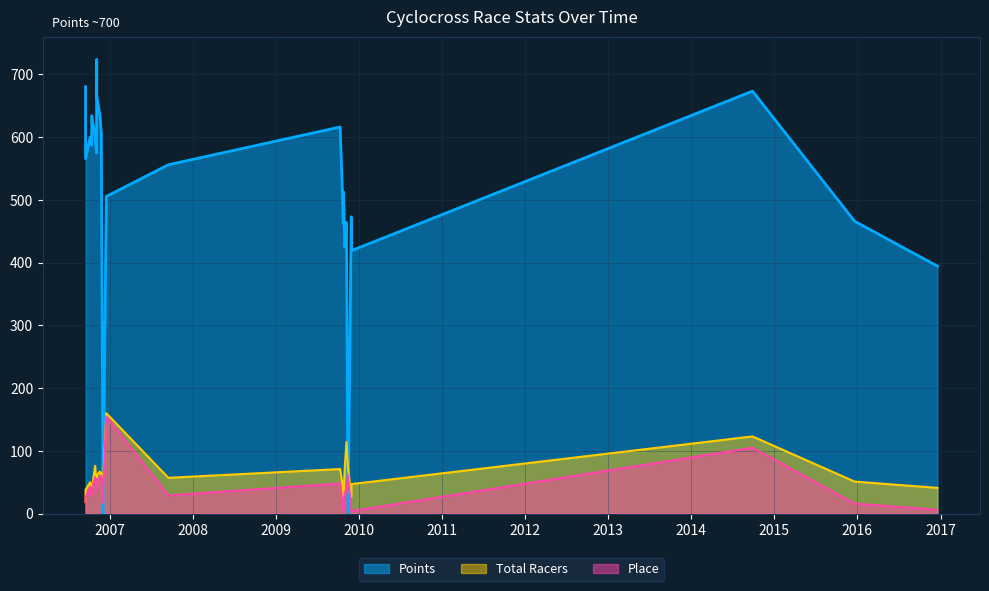

What is the maximum value for Points?

723.8